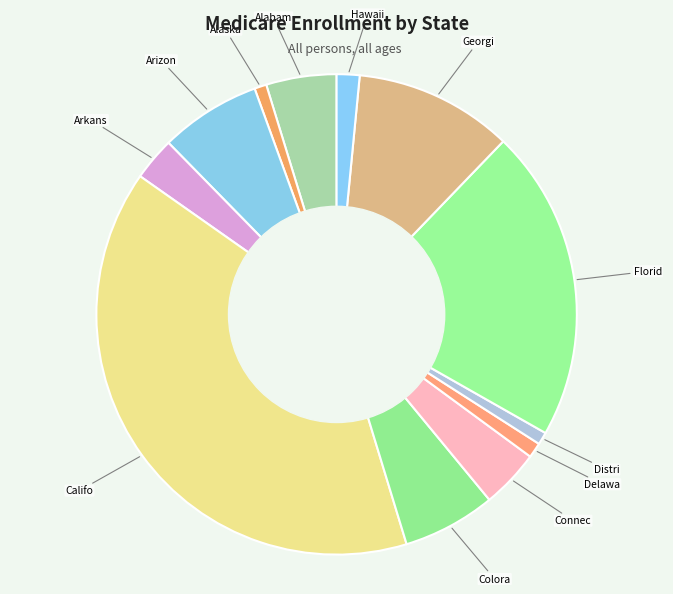

How many segments does this pie chart have?

12